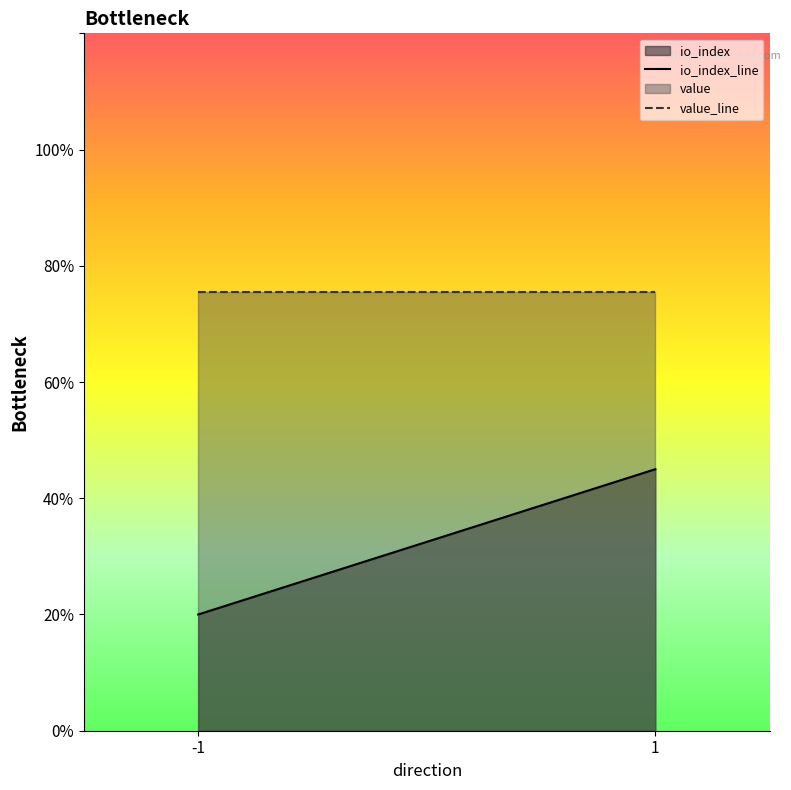

What is the approximate value of io_index_line at -1?

2.0